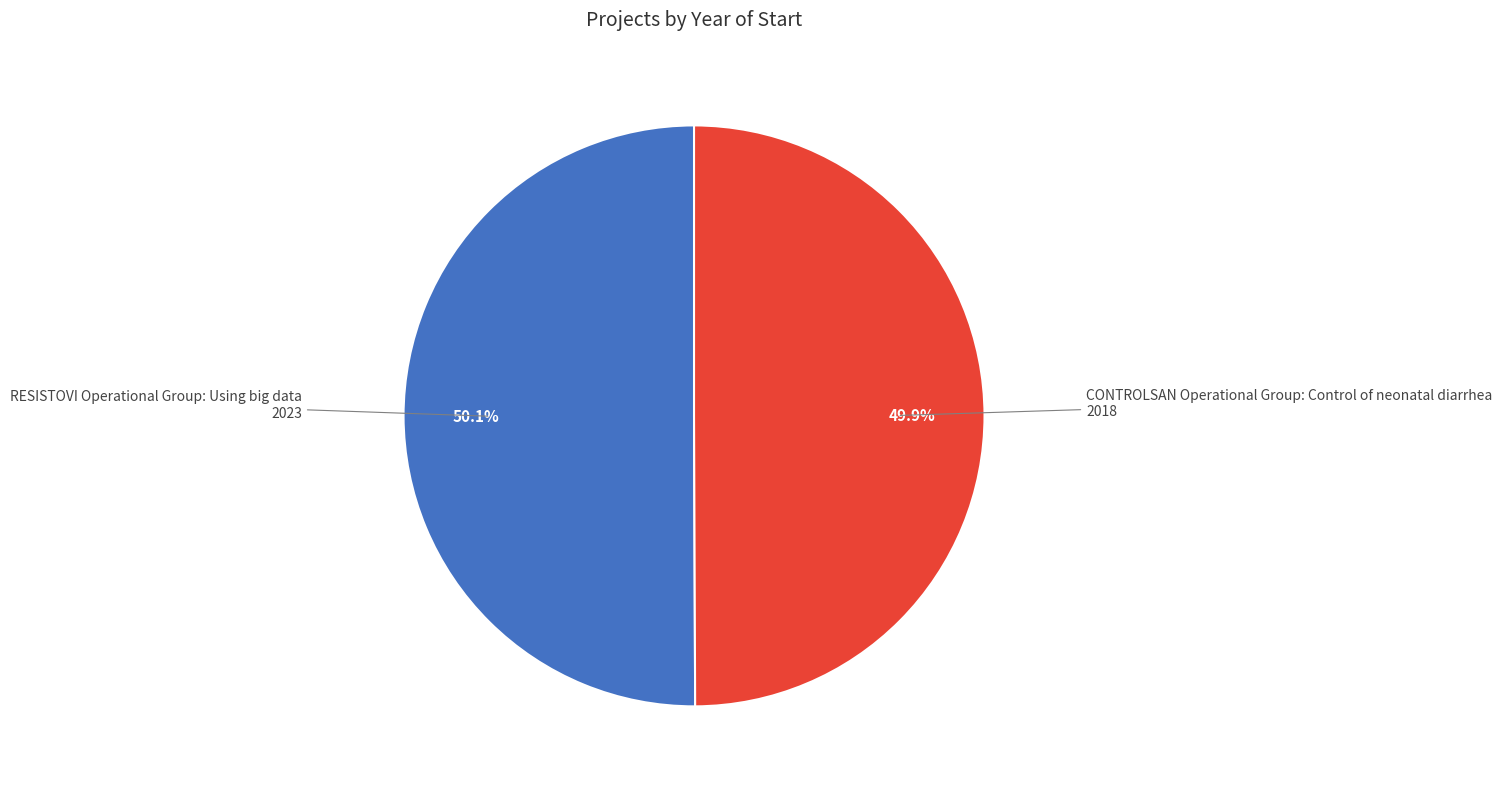

Is there any slice that represents more than half of the pie?

Yes